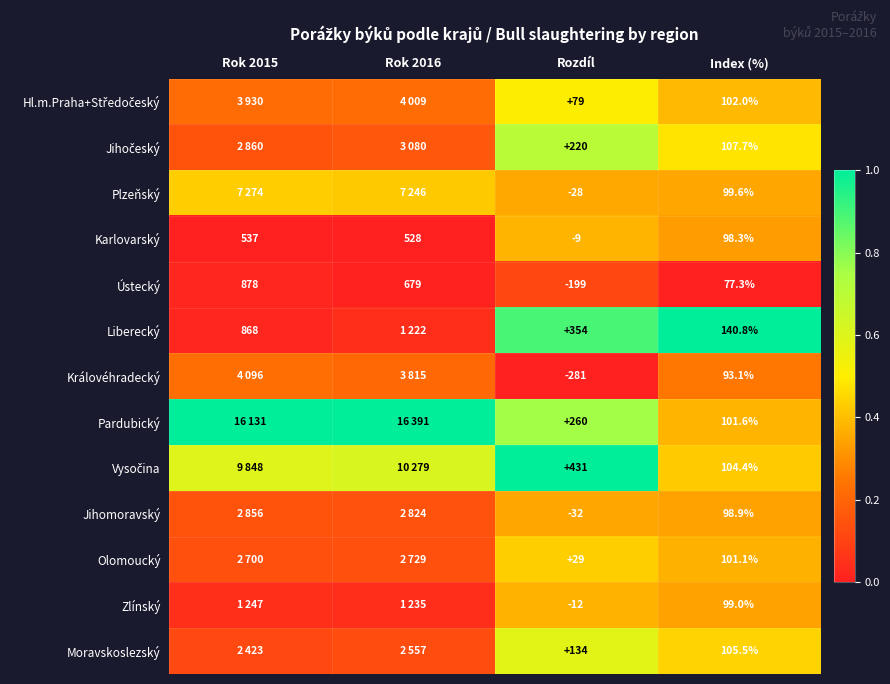

Rank the series at Rok 2016 from lowest to highest value.

Karlovarský, Ústecký, Liberecký, Zlínský, Moravskoslezský, Olomoucký, Jihomoravský, Jihočeský, Královéhradecký, Hl.m.Praha+Středočeský, Plzeňský, Vysočina, Pardubický